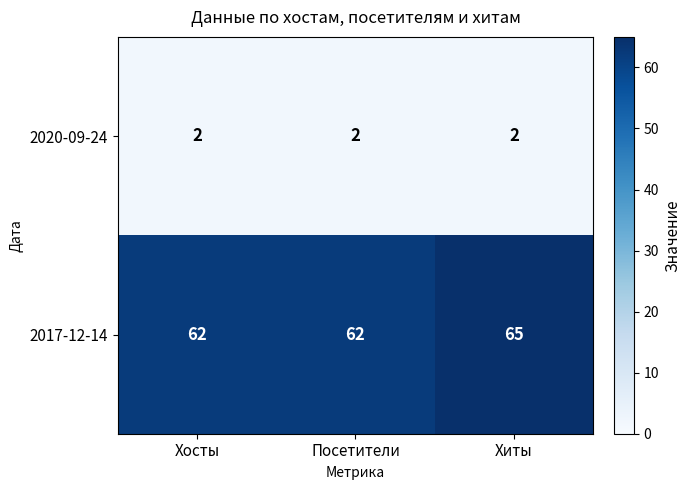

The 2020-09-24 series shows 0 at Хосты. True or false?

False